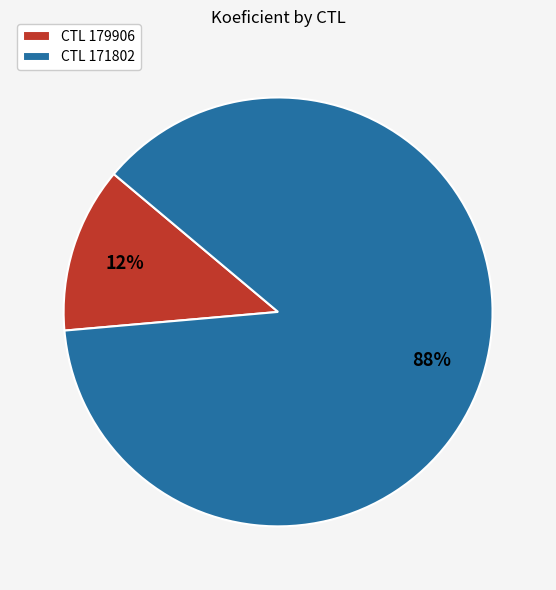

Rank the categories by value from lowest to highest.

CTL 179906, CTL 171802